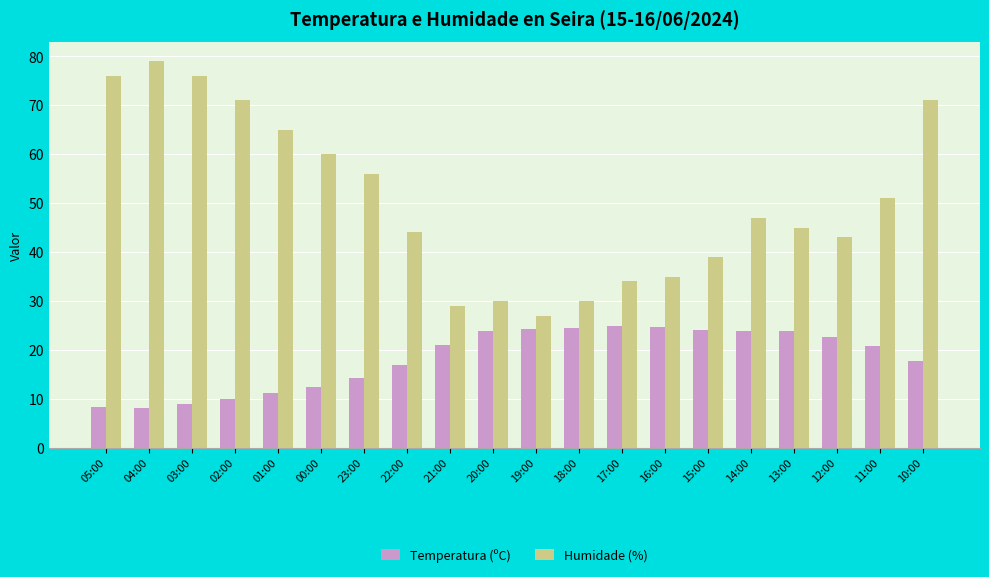

What is the minimum value for Humidade (%)?

27.0